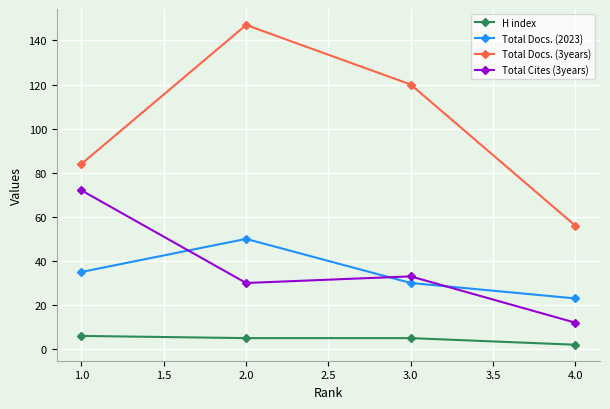

Where is the first local maximum for Total Docs. (3years)?

2.0